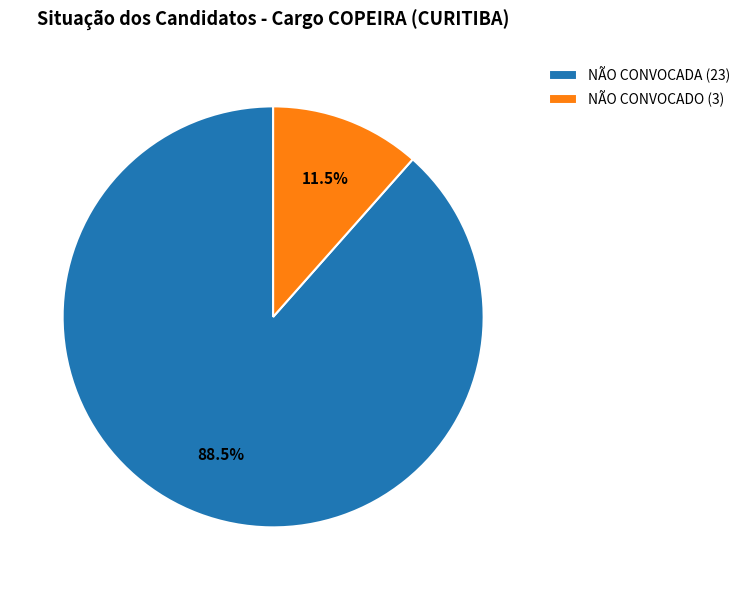

Which has a higher value, NÃO CONVOCADA (23) or NÃO CONVOCADO (3)?

NÃO CONVOCADA (23)